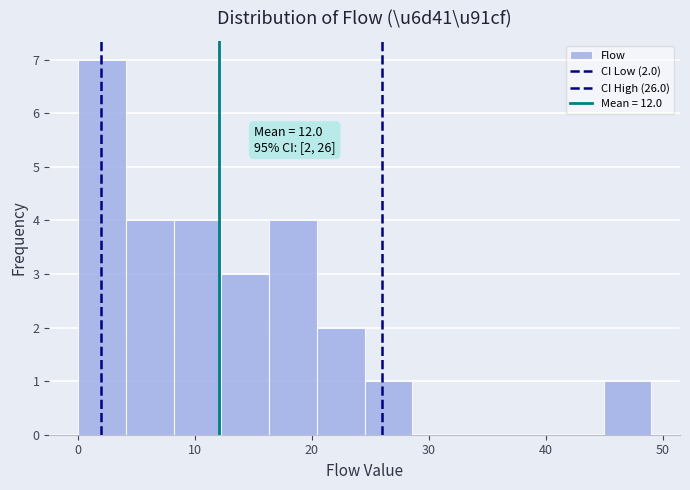

Over which range of the x-axis is the bar tallest?

0 to 4